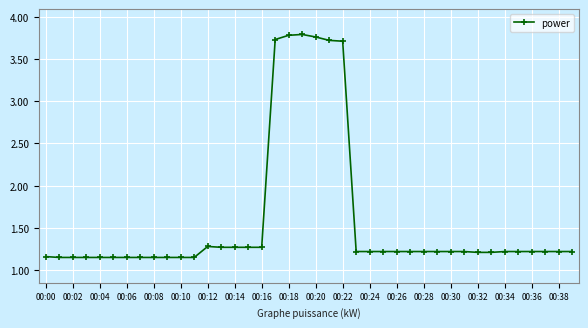

What is the value of the 22nd point from the left?

3.7